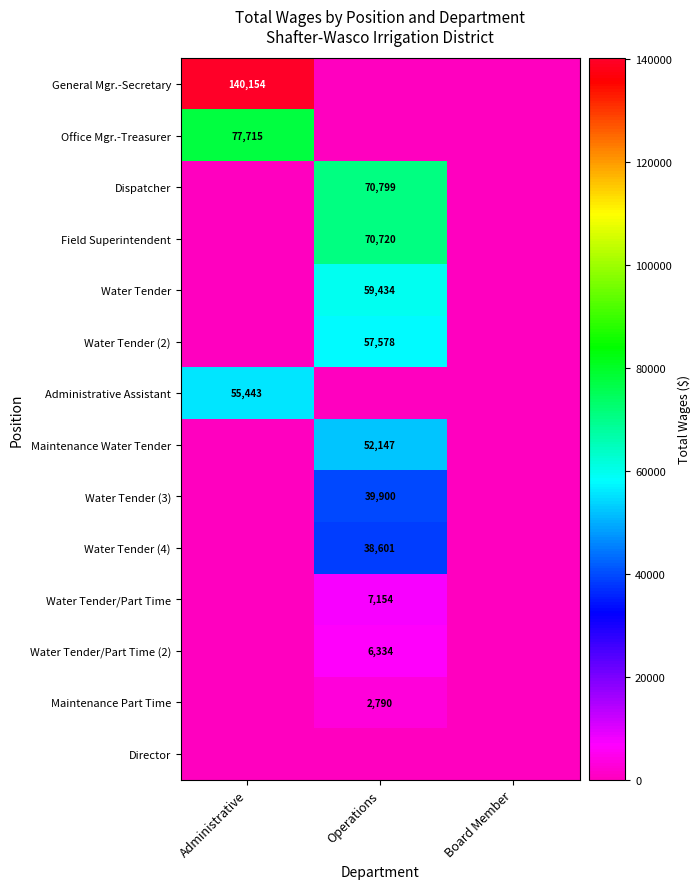

True or false: Administrative Assistant has a value of 55443 at Administrative.

True